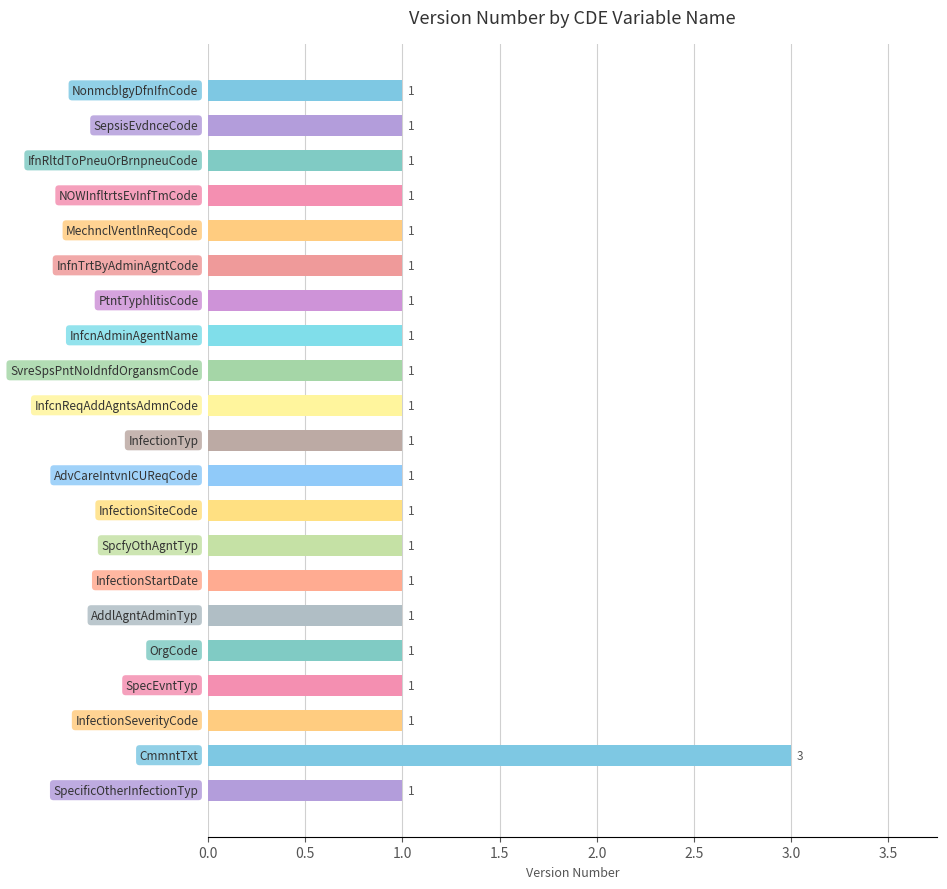

How many values are between 1 and 2?

20